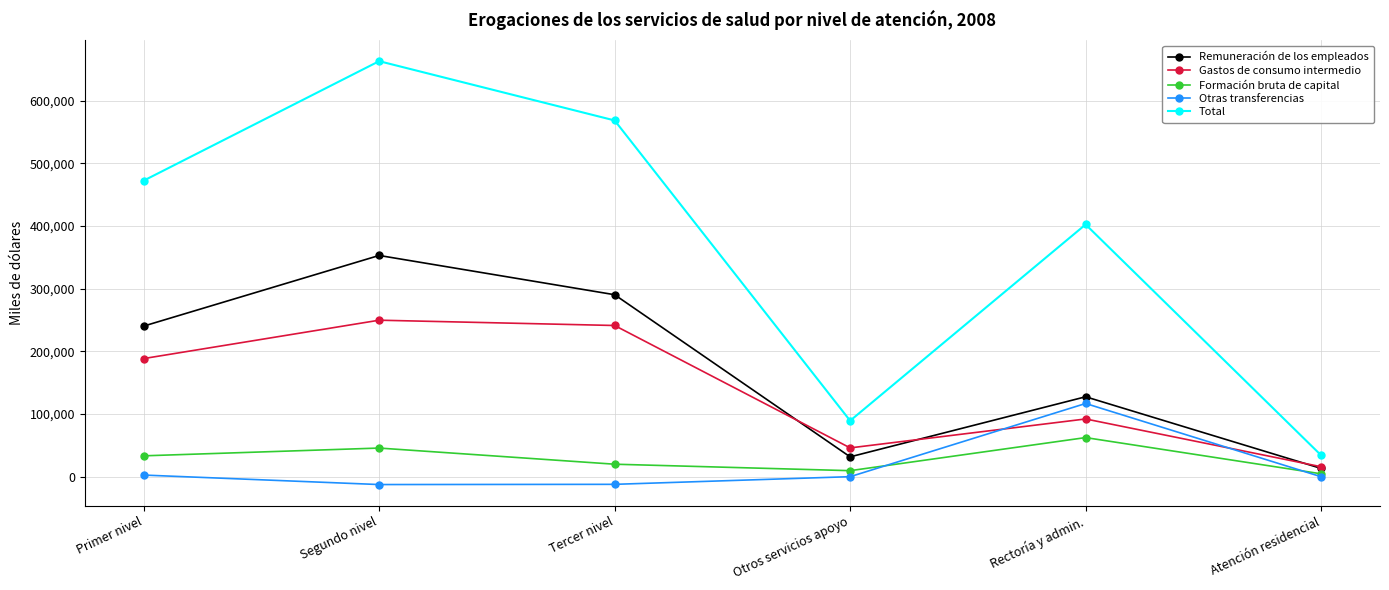

Where is the first local maximum for Formación bruta de capital?

Segundo nivel